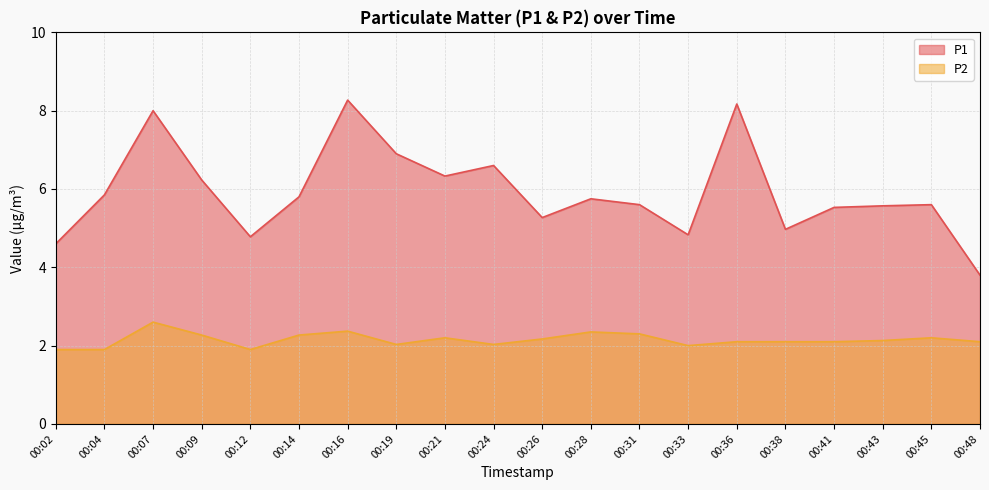

List the series in order of their overall mean, highest first.

P1, P2